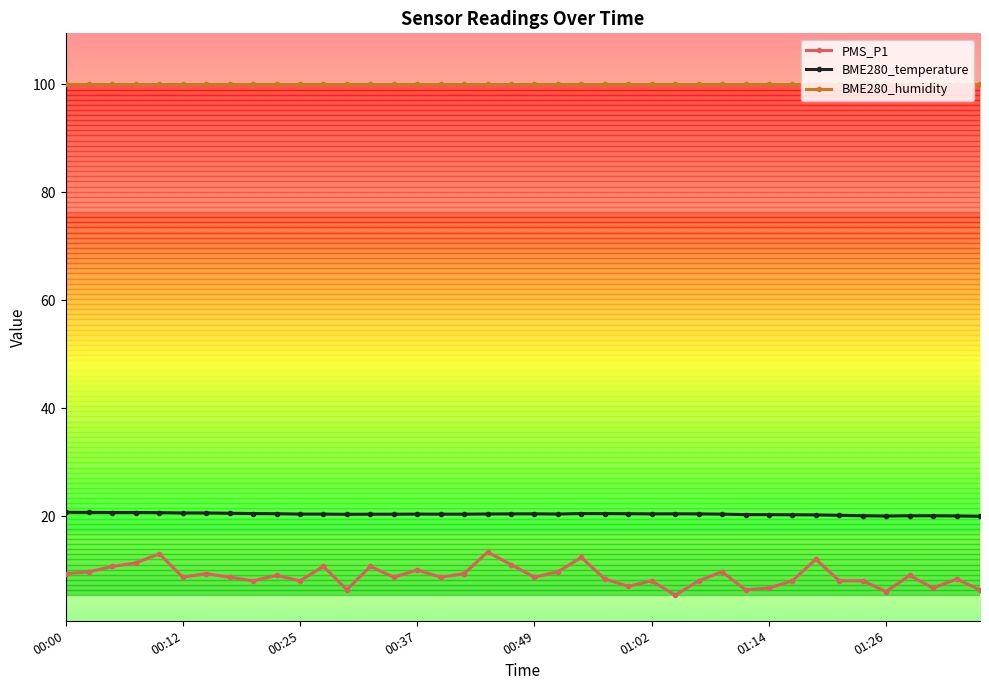

Which series has the largest total across all categories?

BME280_humidity